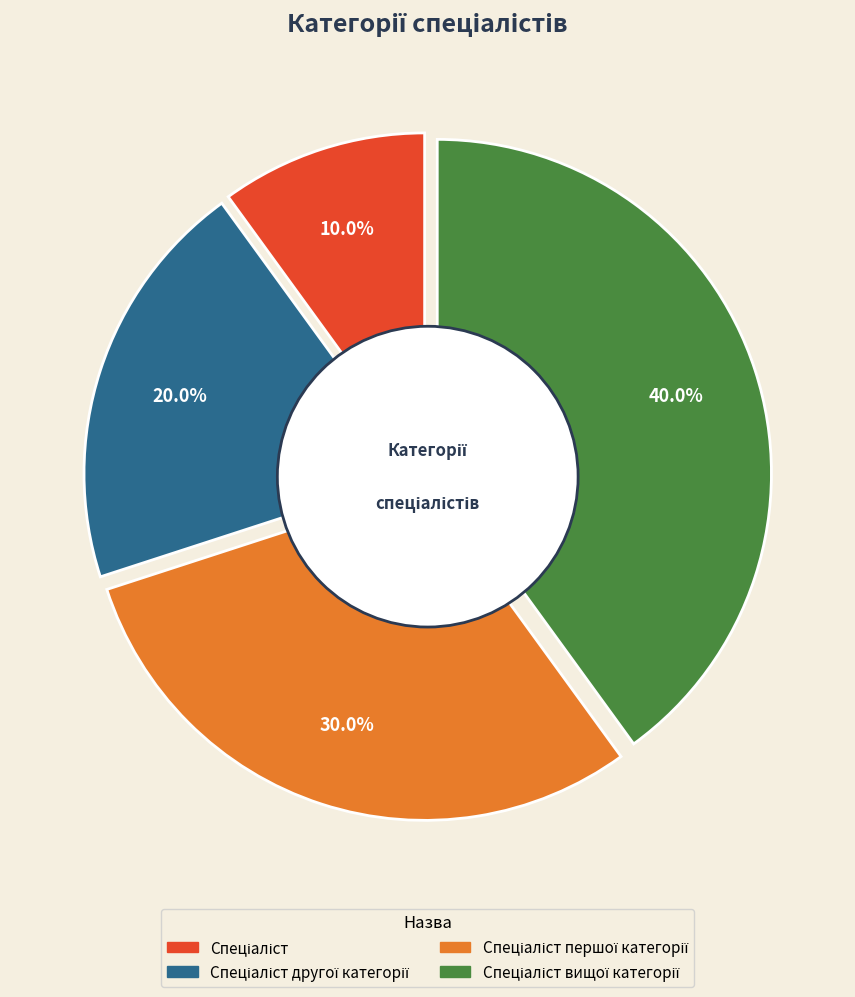

Which slice is the largest?

Спеціаліст вищої категорії